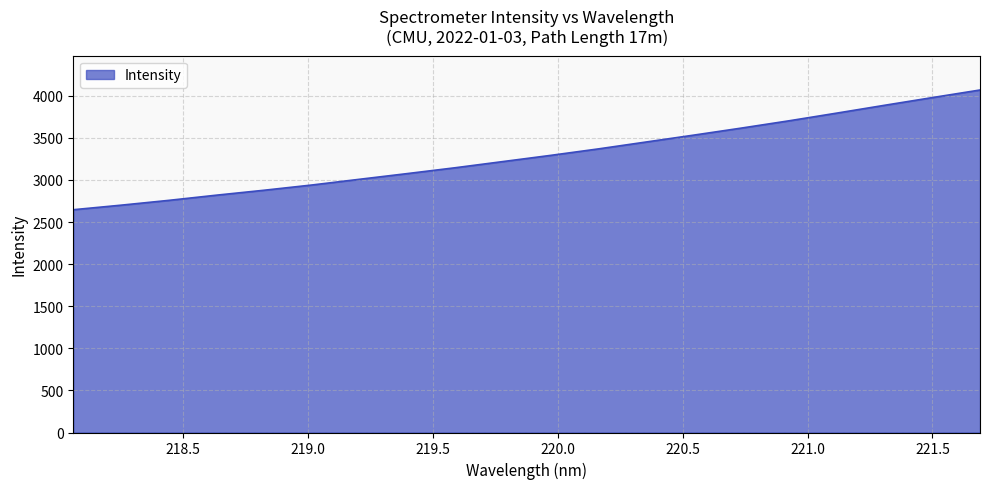

How many values are below 3292?

10